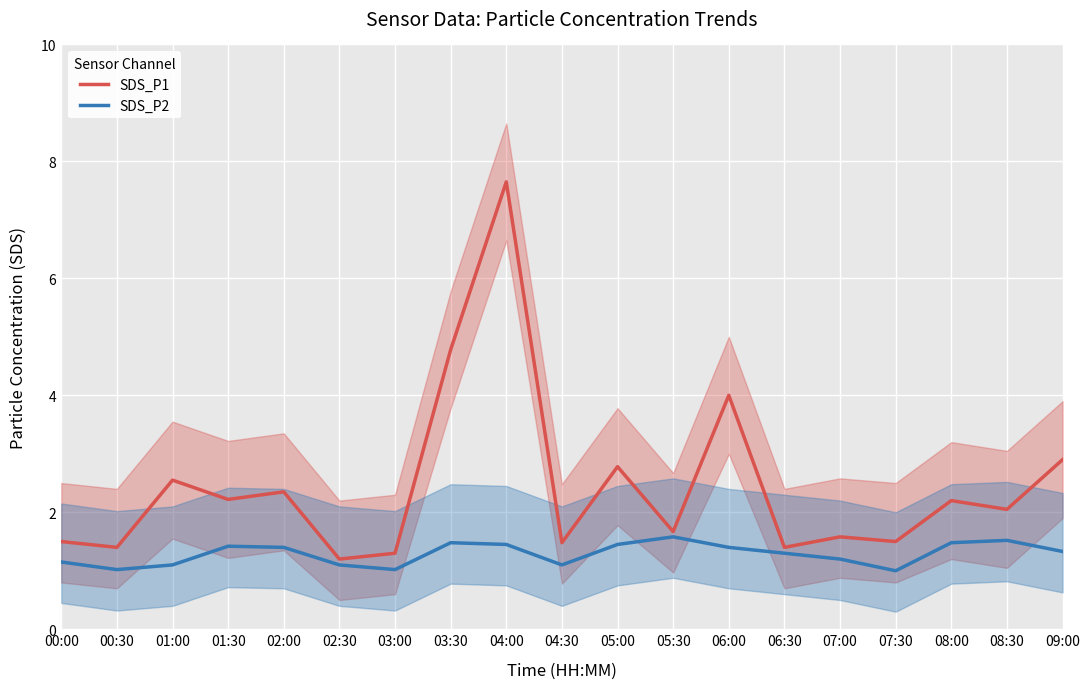

True or false: SDS_P2 and SDS_P1 cross at least once.

False